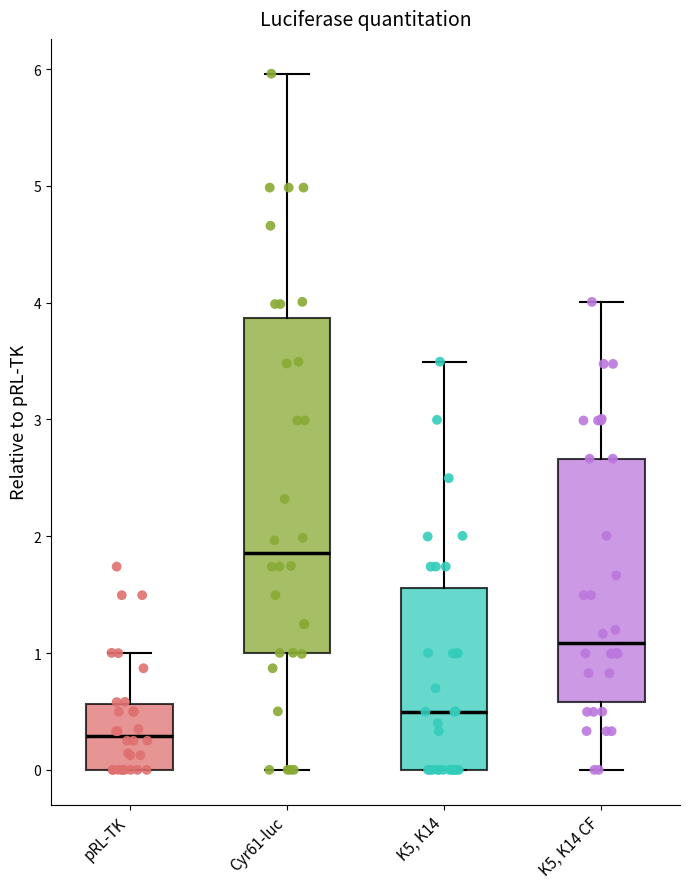

Which box has the highest median line?

Cyr61-luc